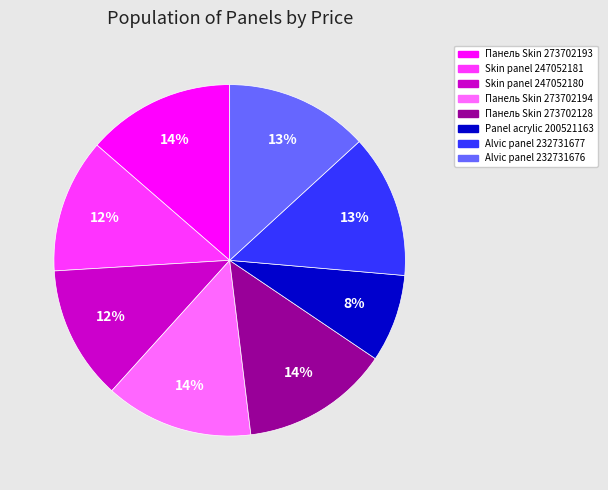

To the nearest percent, what portion does Alvic panel 232731676 represent?

13%